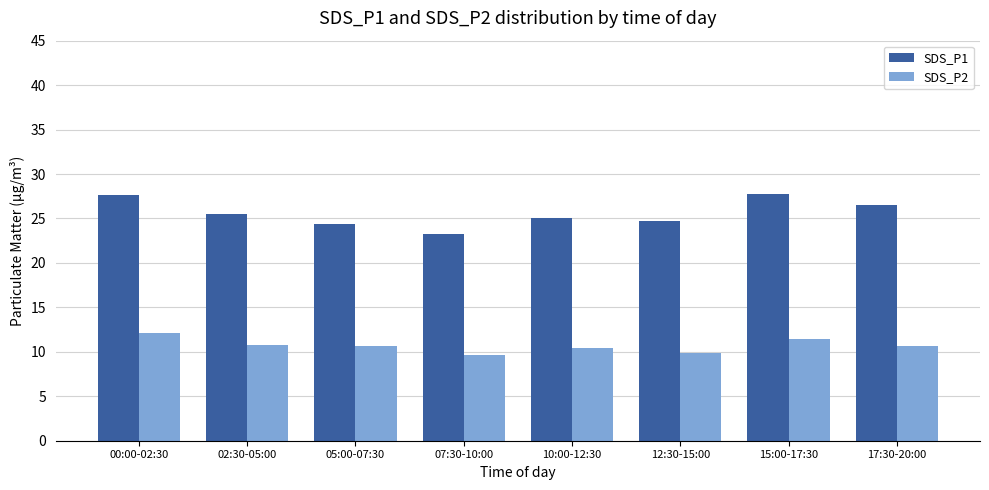

Is it true that SDS_P1 equals 40.4 at 15:00-17:30?

False